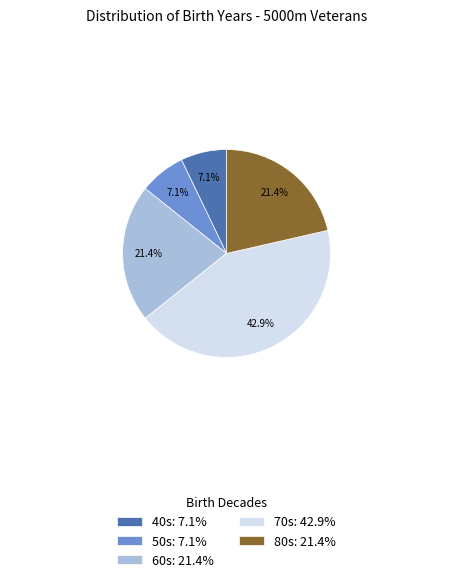

Combined, do 80s: 21.4% and 50s: 7.1% account for over 50%?

No